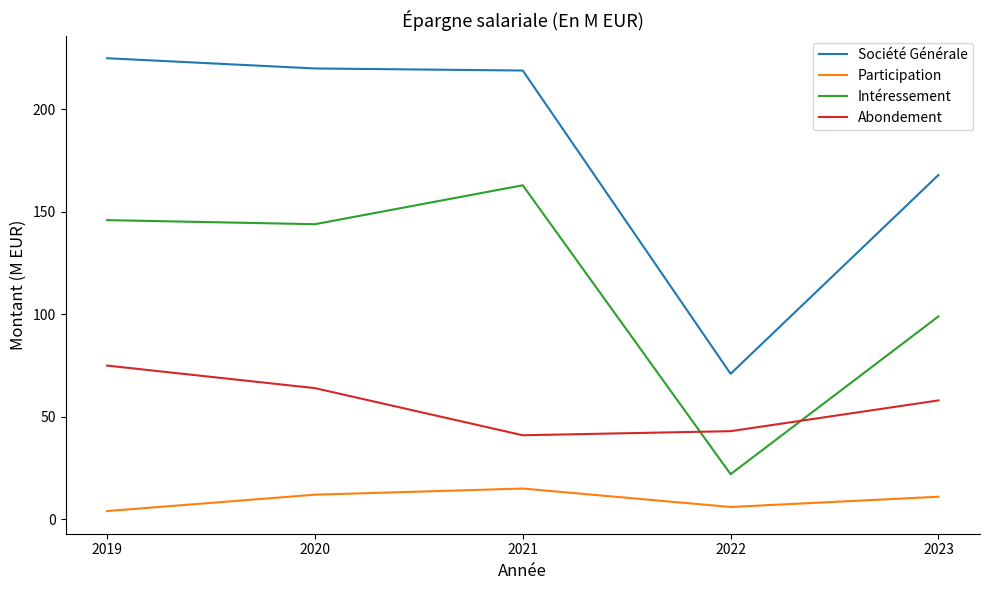

The Abondement series shows 41 at 2021. True or false?

True